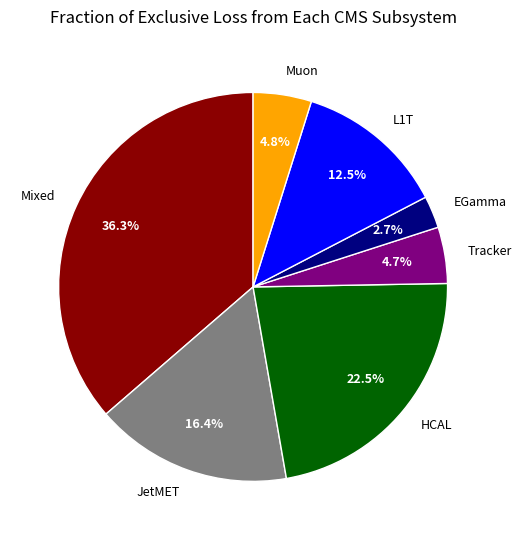

Approximately how many times larger is the value at HCAL compared to JetMET?

1.4